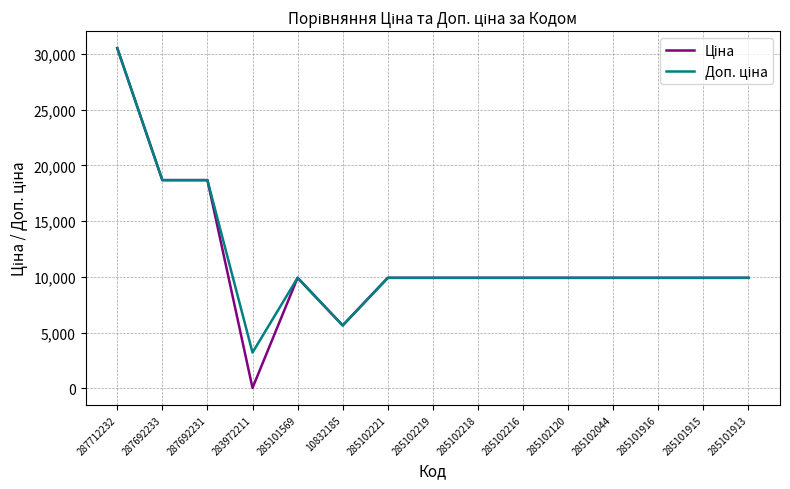

At which category does the chart reach its minimum across all series?

283972211